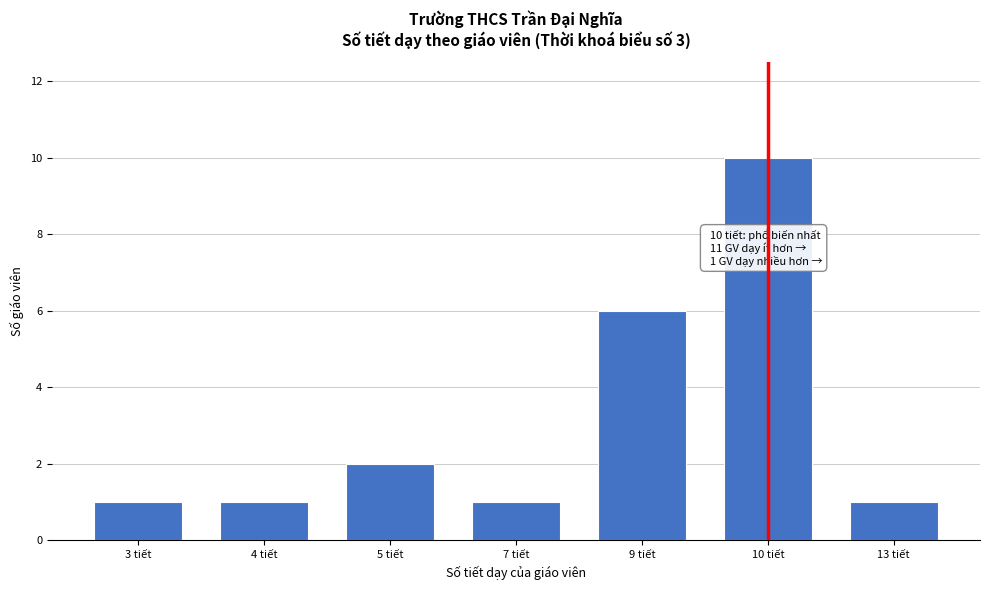

Reading left to right, extract all data points from this chart.

1	1	2	1	6	10	1